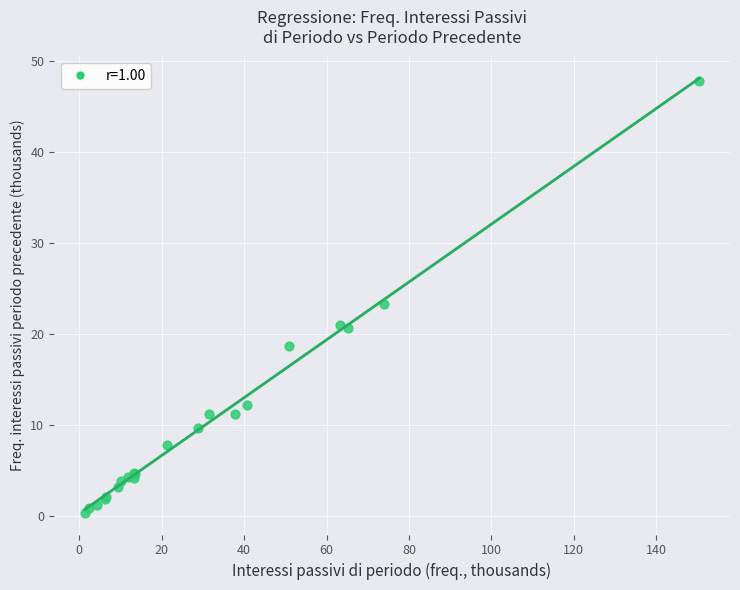

What Y value in the scatter plot is closest to 24?

23.3